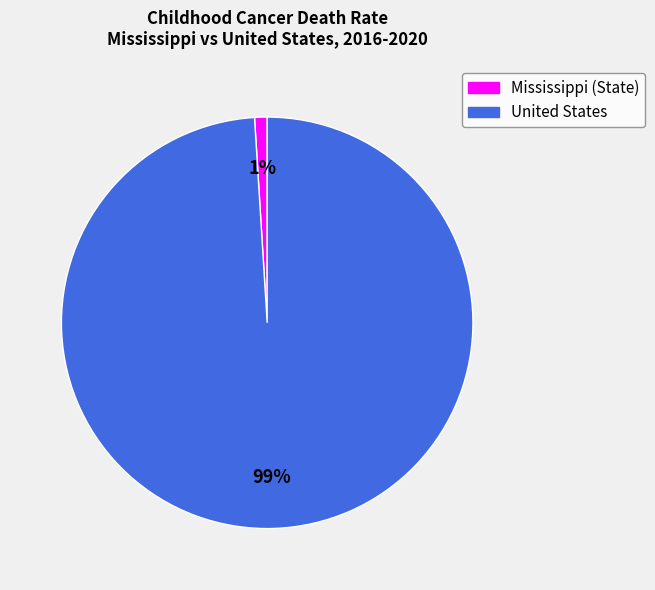

Between Mississippi (State) and United States, which is larger?

United States